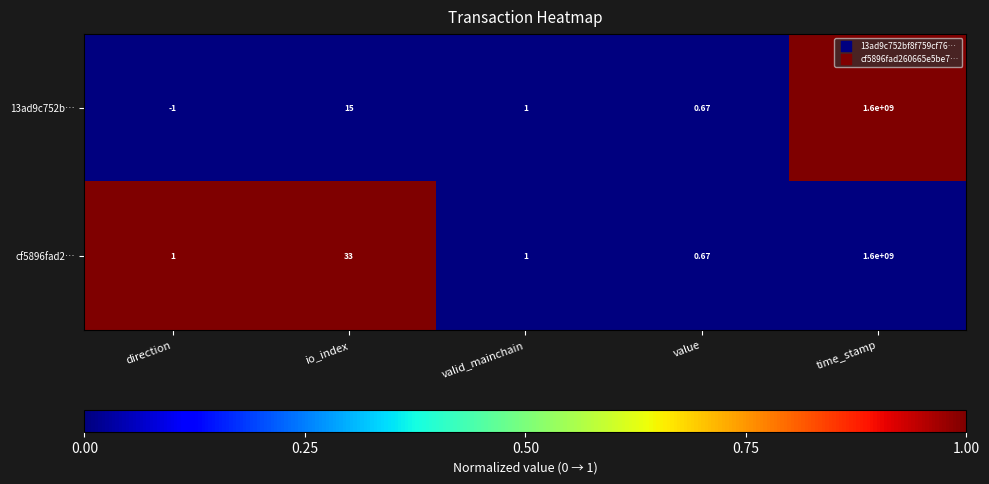

Which category has the lowest value across all series?

direction